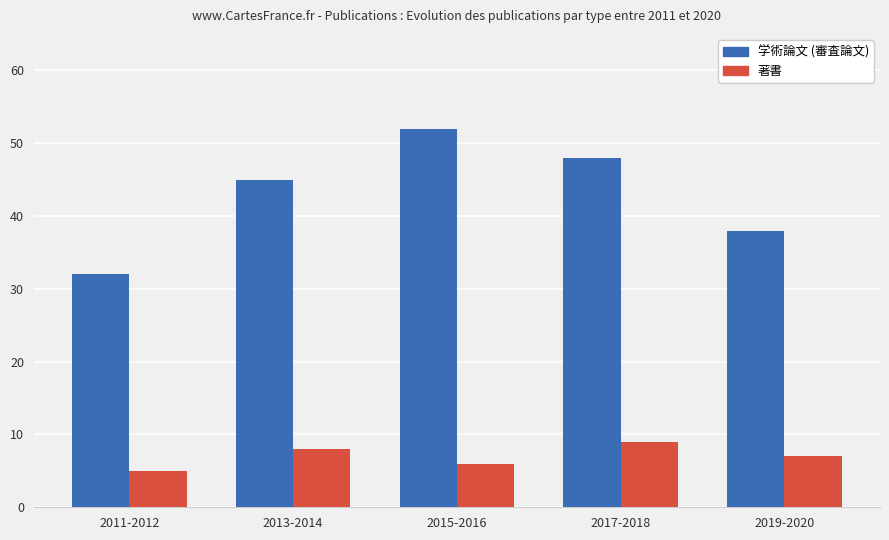

What is the label of the 3rd bar from the right?

2015-2016